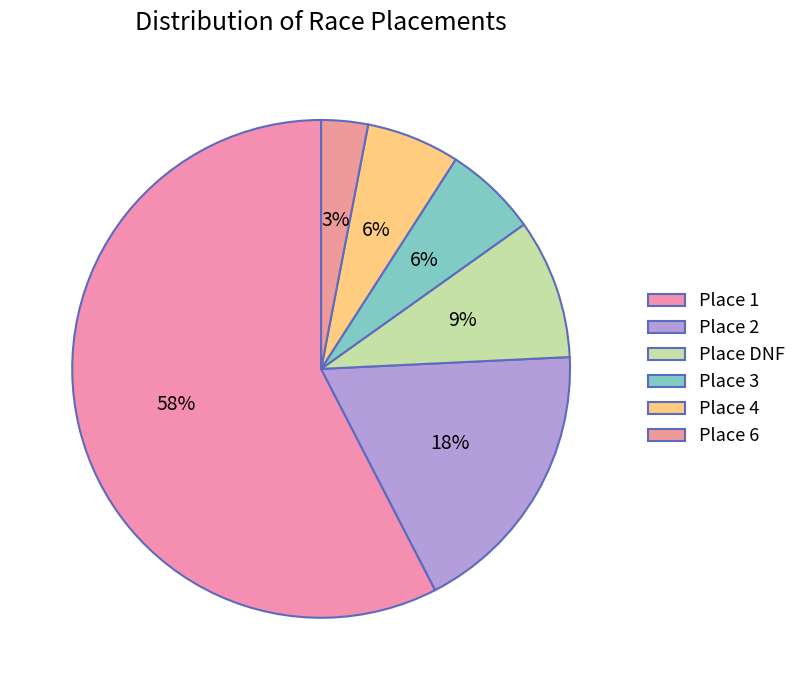

What percentage is NOT represented by Place 4?

93.9%